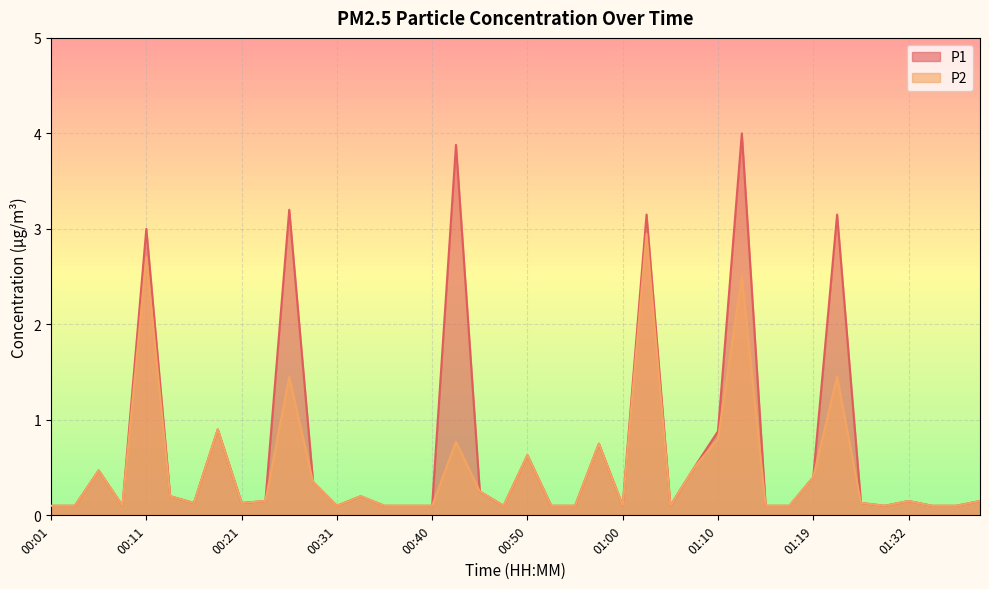

Is it true that P1 equals 0.4 at 00:50?

False